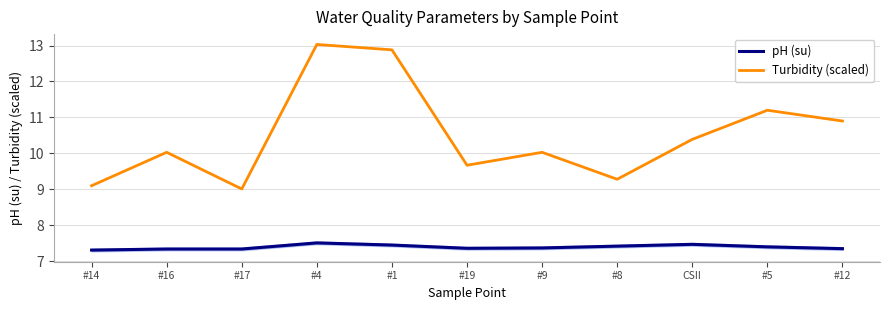

True or false: Turbidity (scaled) has a value of 4.9 at #14.

False